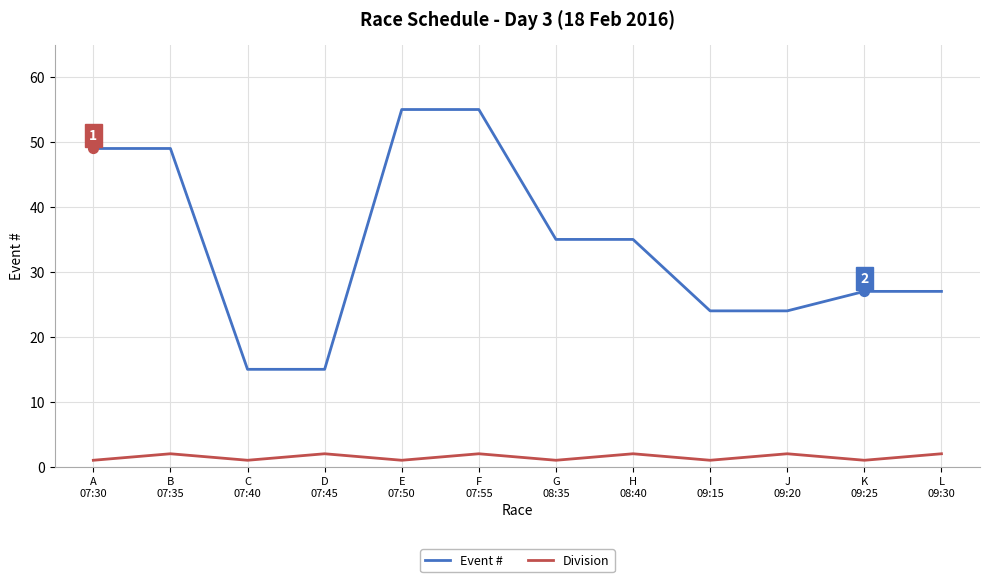

Is the value of Event # at D
07:45 greater than the value of Division at L
09:30?

Yes